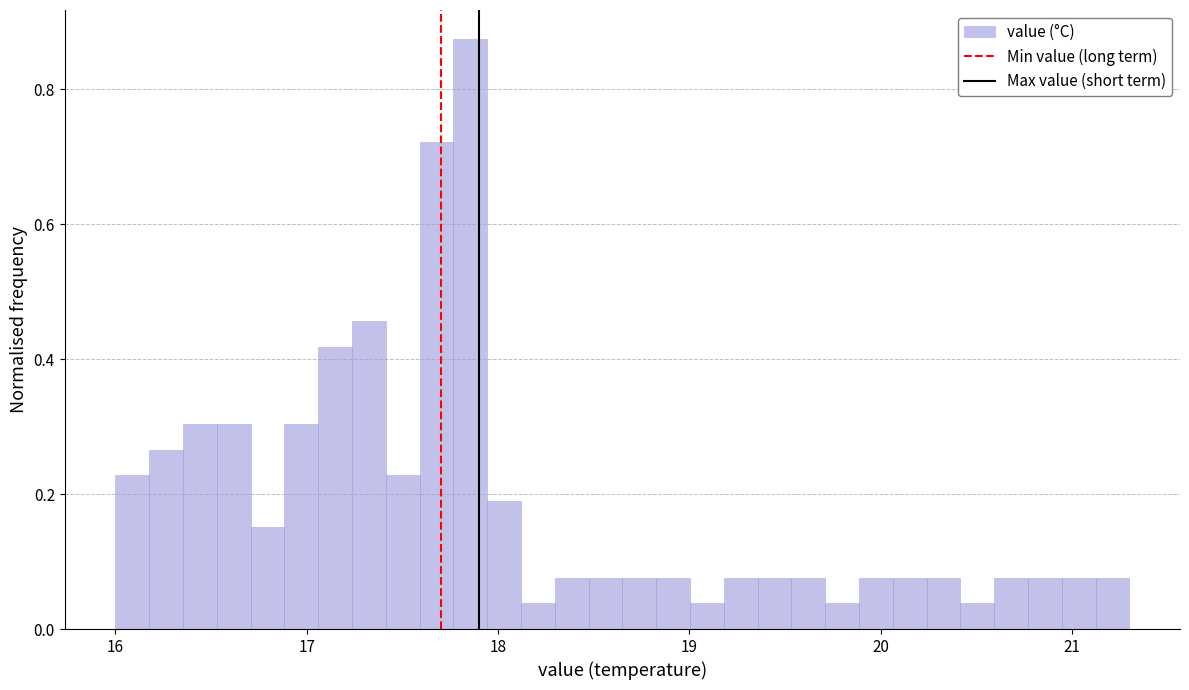

Around what value on the x-axis is the tallest bar? Give the approximate position of its centre, as read against the axis.

17.9